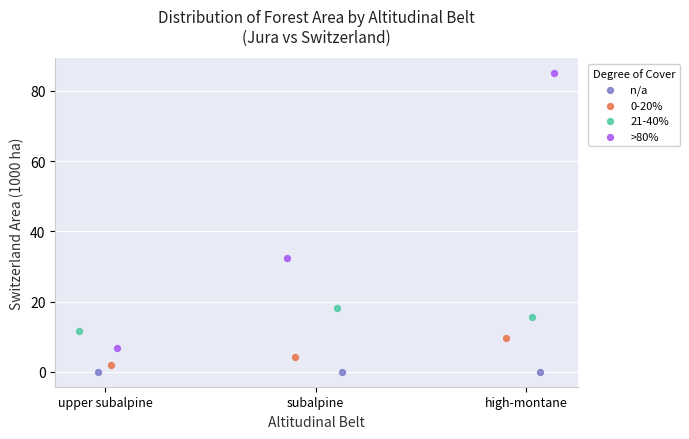

Which series contains the highest Y value?

>80%